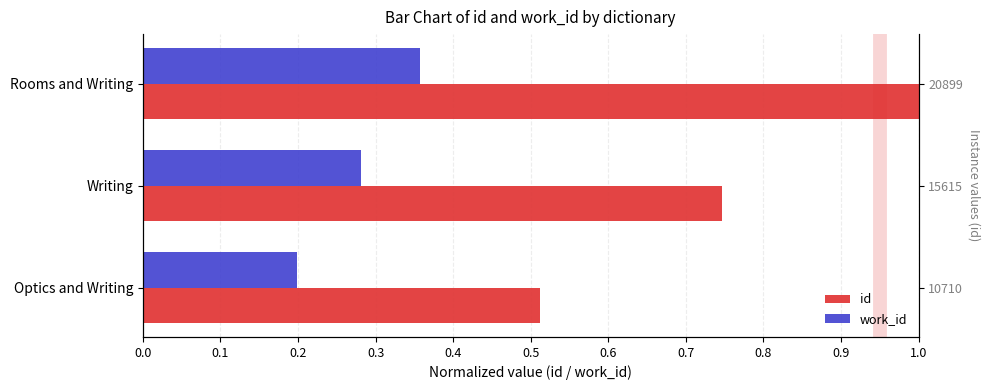

What is the value of the work_id bar at the 3rd from the left?

0.4